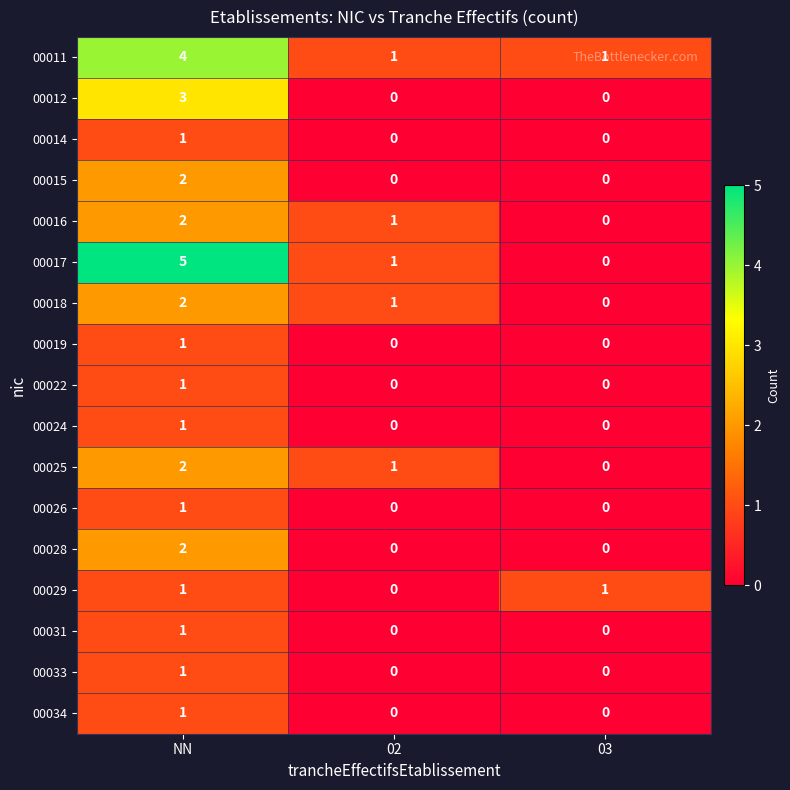

Which series has the largest range (max minus min)?

00017